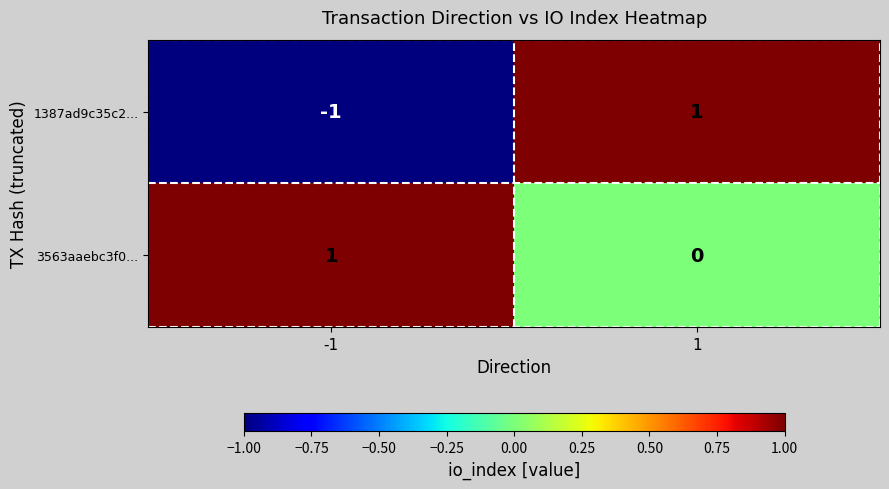

Reading left to right, transcribe all the data shown in this chart.

1387ad9c35c2...: -1	1
3563aaebc3f0...: 1	0